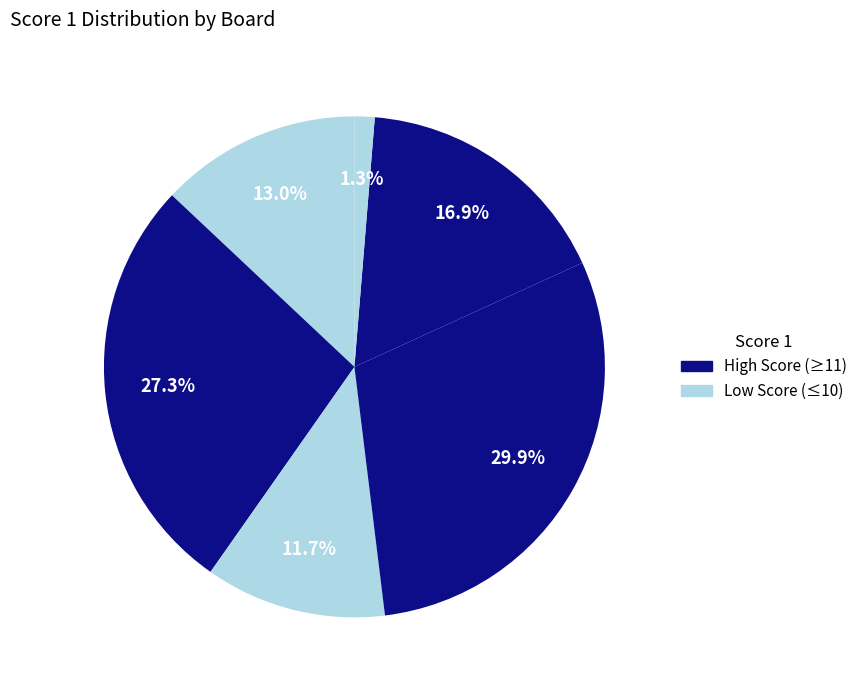

Is there a majority slice in this chart?

No